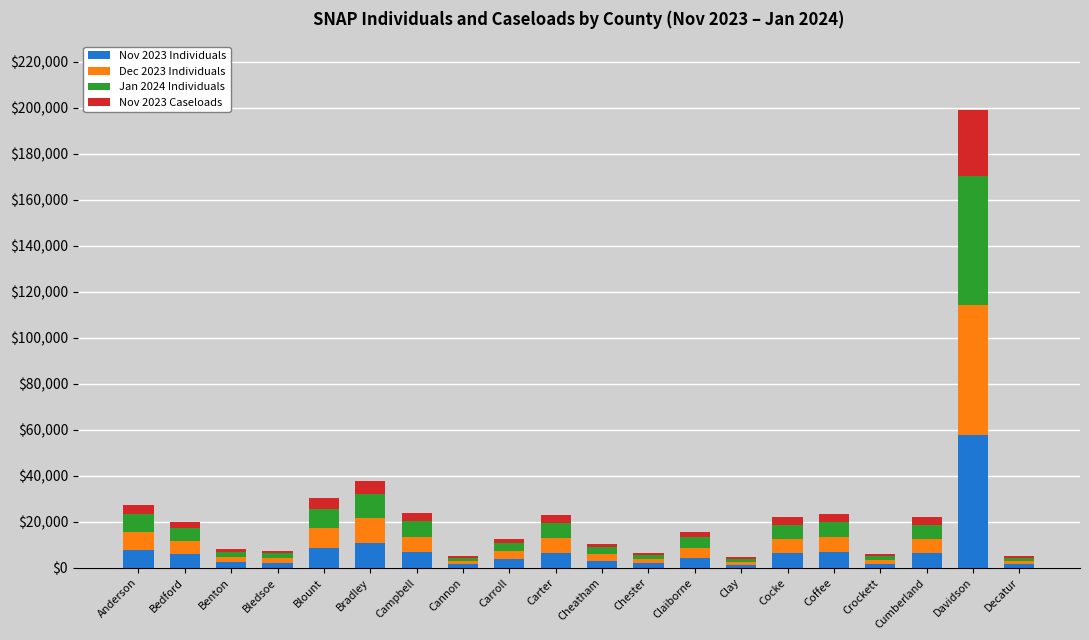

How many data points does each series have?

20